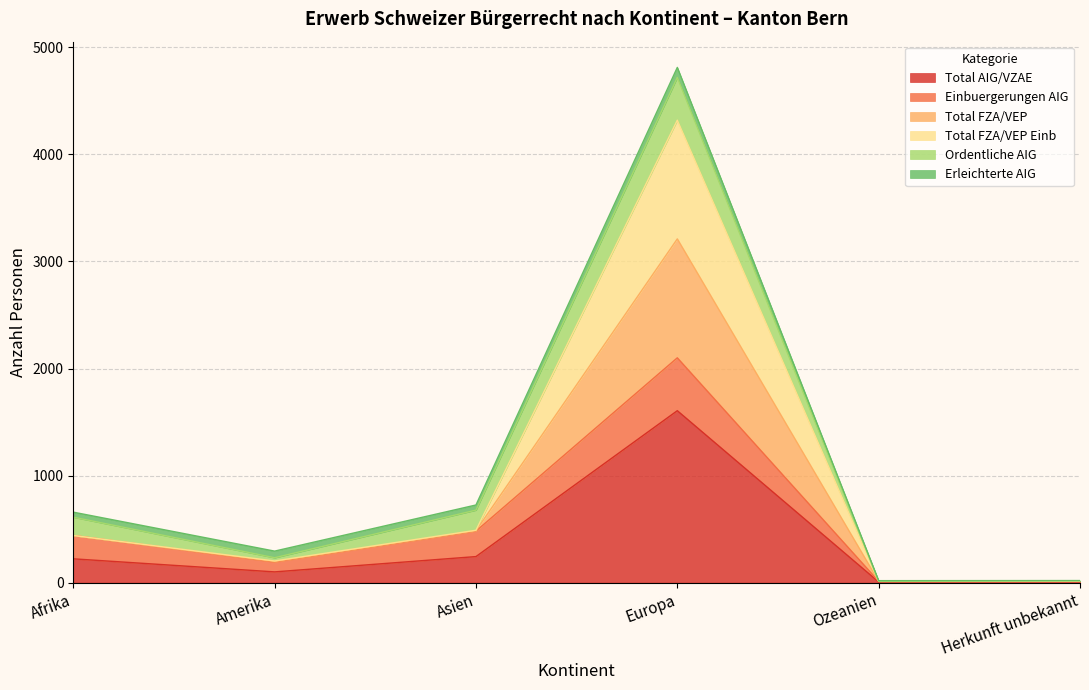

Between Asien and Herkunft unbekannt, which is larger?

Asien